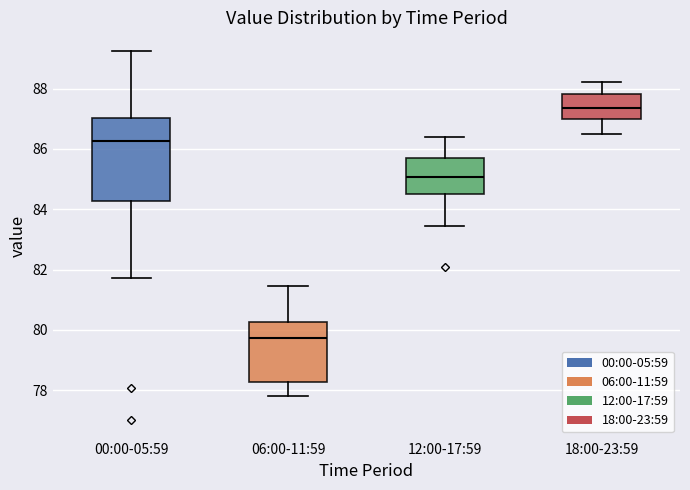

Reading left to right, read every box against the y-axis: the position of its median line, the range the box covers, and the ends of its whiskers. The values are not printed on the chart, so give them approximately, as read against the axis.

00:00-05:59: median 86.2, box 84.2 to 87.0, whiskers 81.8 to 89.2
06:00-11:59: median 79.8, box 78.2 to 80.2, whiskers 77.8 to 81.4
12:00-17:59: median 85.0, box 84.4 to 85.8, whiskers 83.4 to 86.4
18:00-23:59: median 87.4, box 87.0 to 87.8, whiskers 86.6 to 88.2